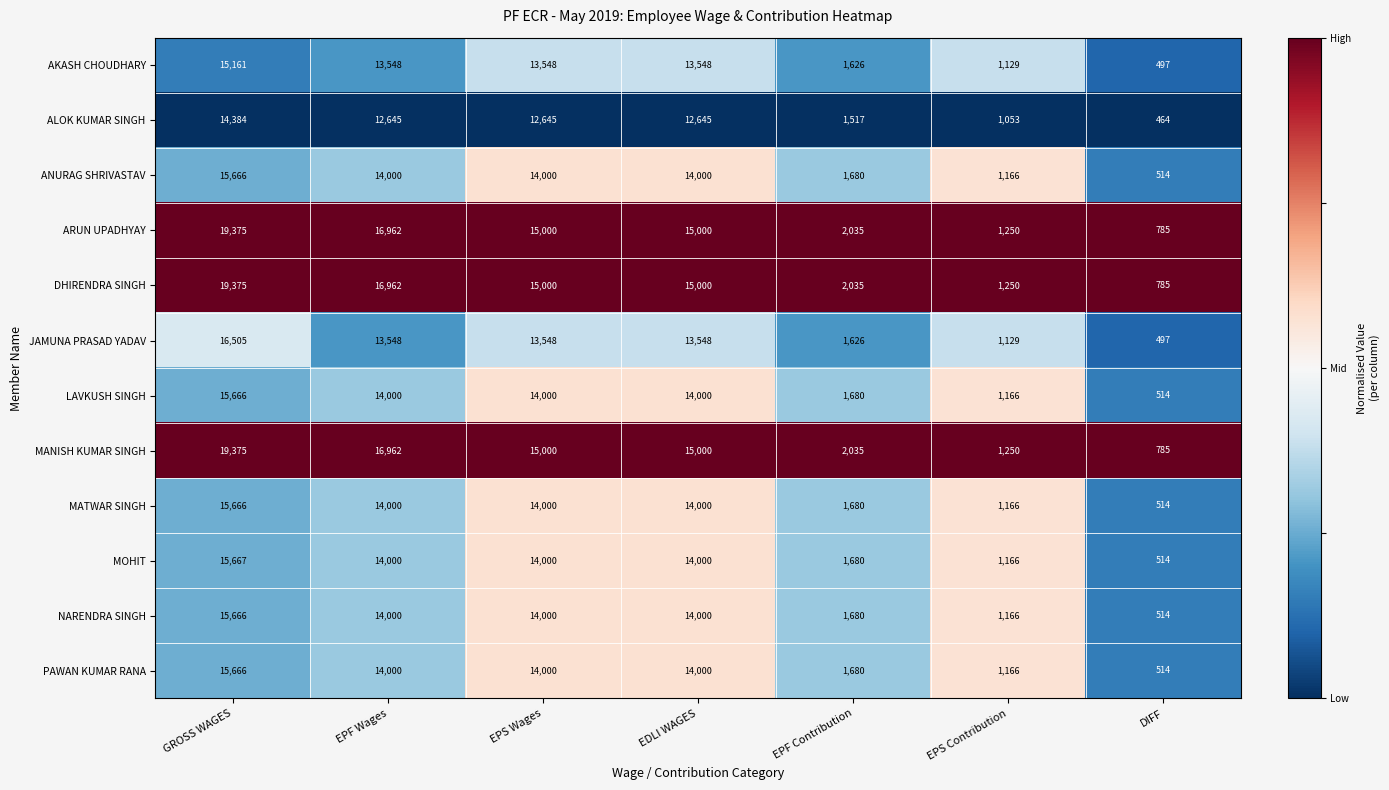

At how many categories does at least one series exceed 13260?

4